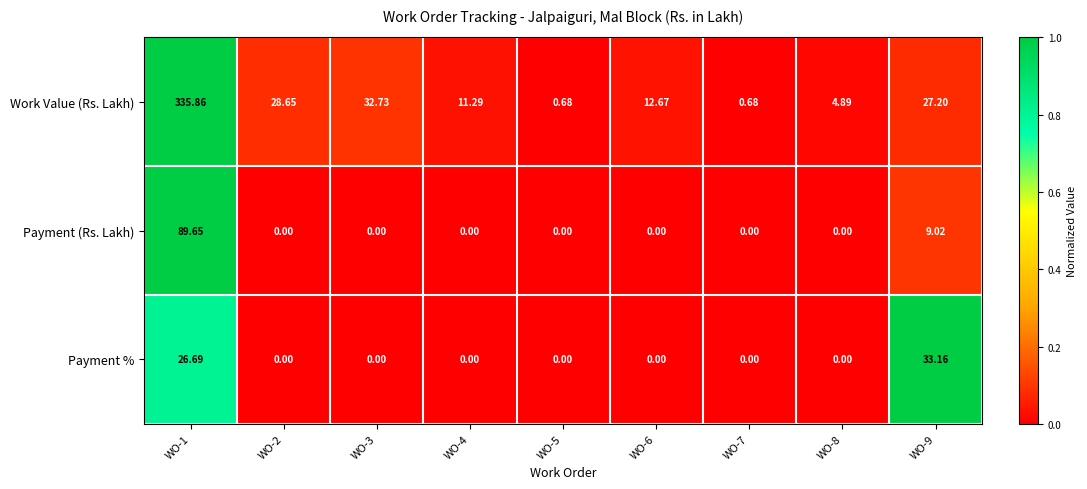

Which series has the widest spread of values?

Work Value (Rs. Lakh)